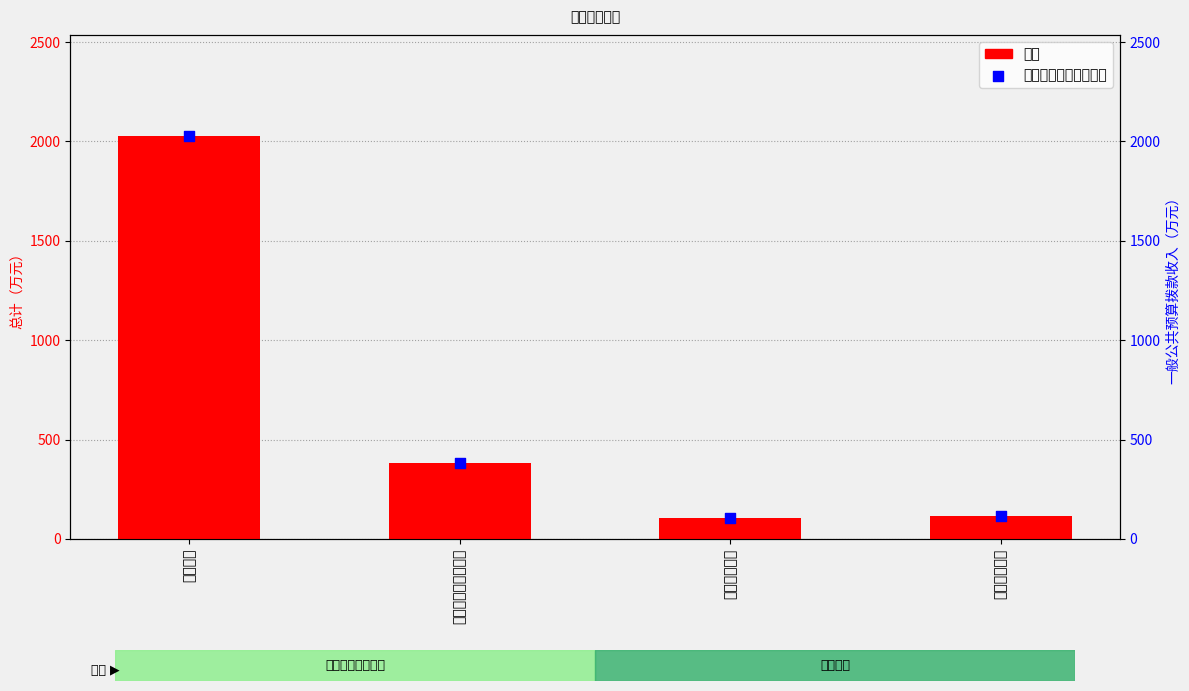

Which series has the largest total across all categories?

总计